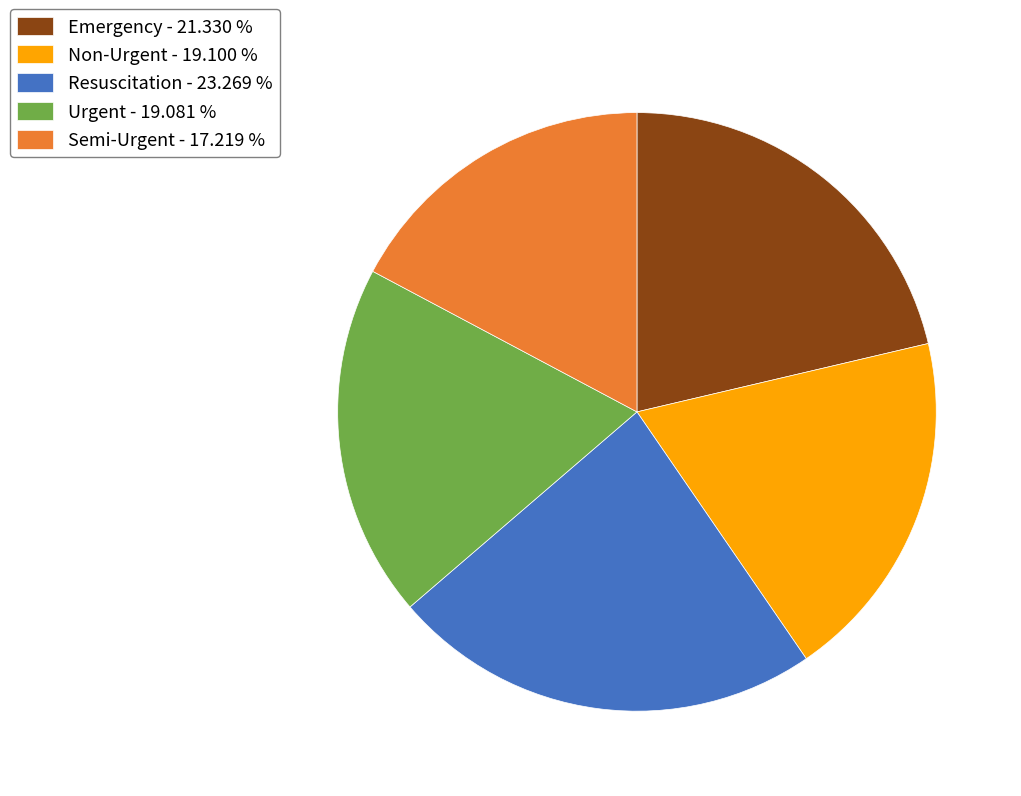

Does any single category account for the majority?

No